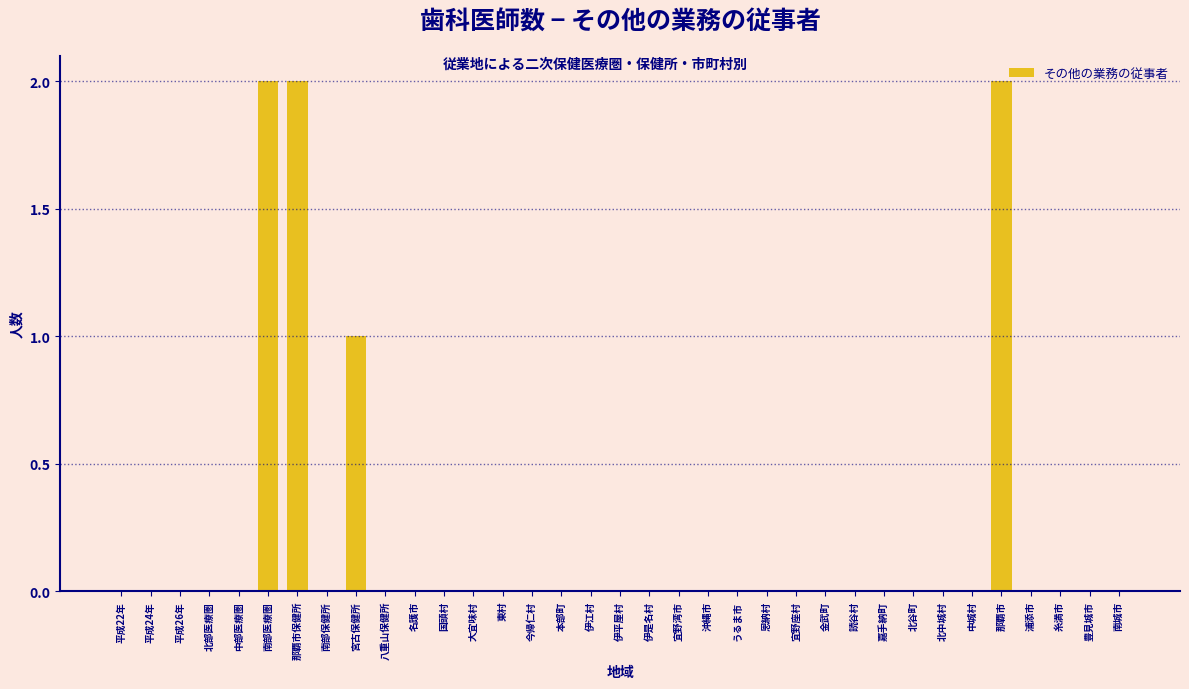

The value at 中部医療圏 is 0. True or false?

True